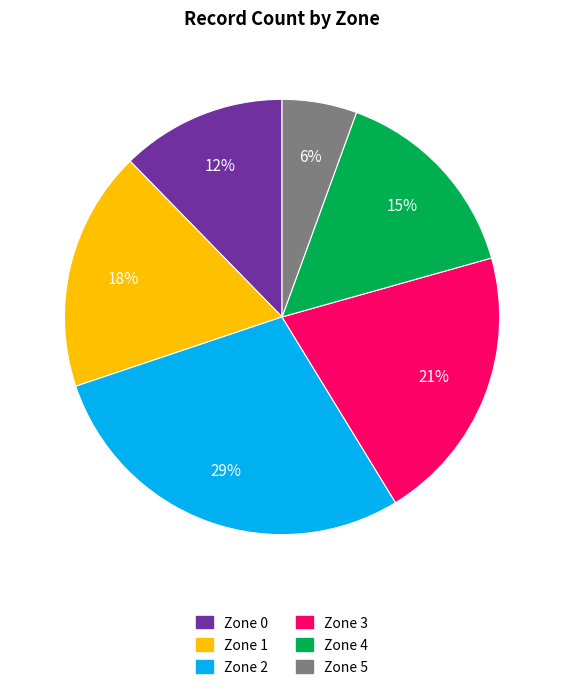

True or false: Zone 5 accounts for 6% of the total.

True